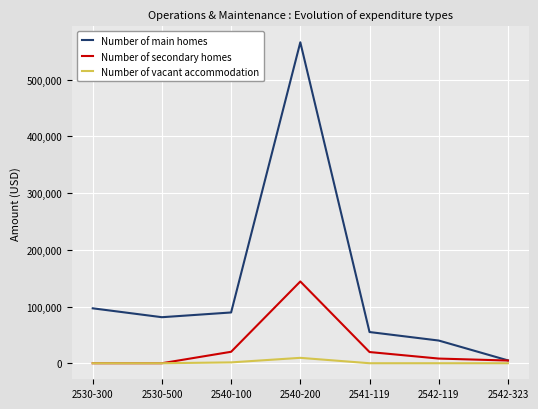

Rank the series by their maximum value, from highest to lowest.

Number of main homes, Number of secondary homes, Number of vacant accommodation